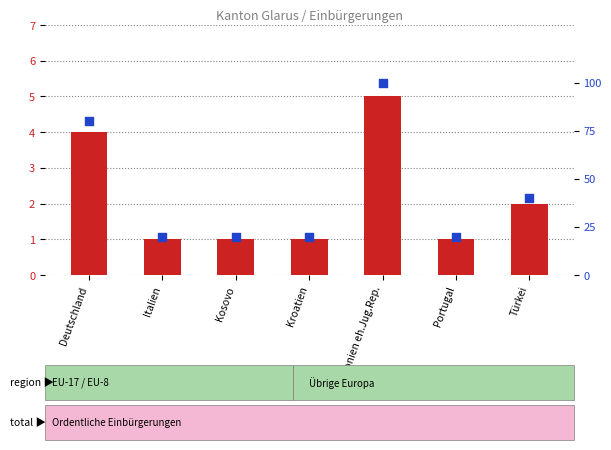

Which series reaches the minimum Y coordinate?

count